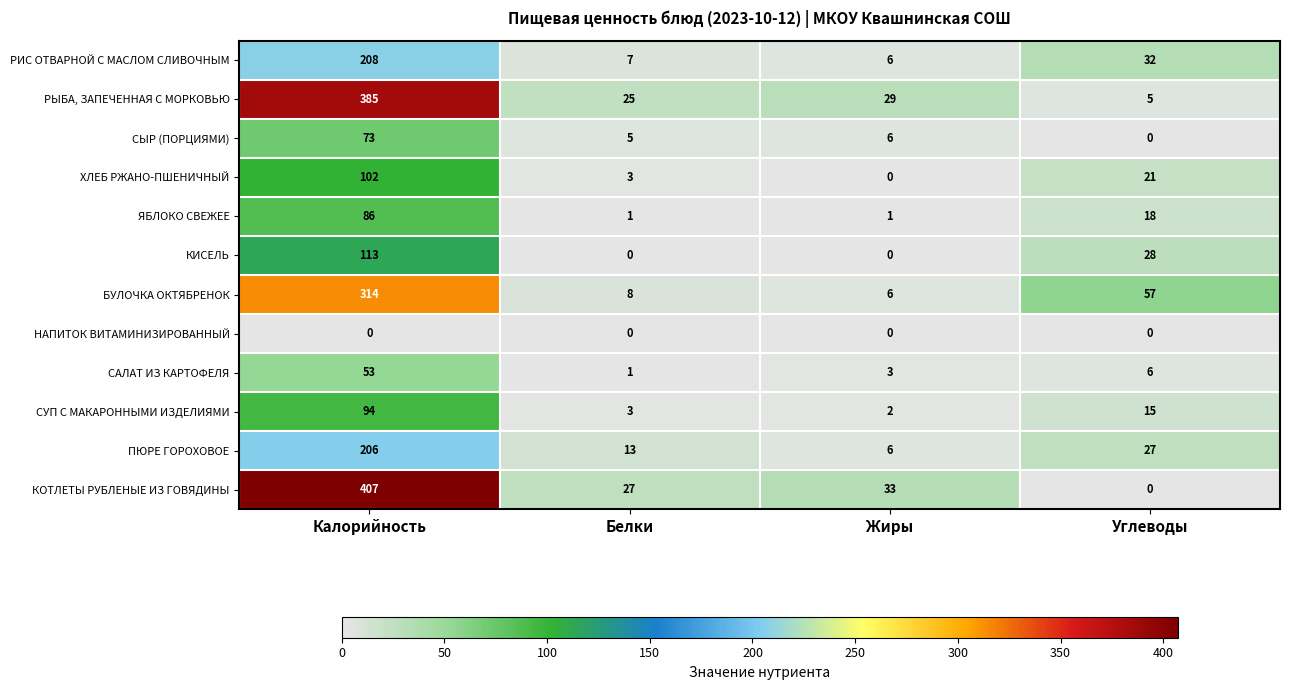

Count the number of data series in this chart.

12